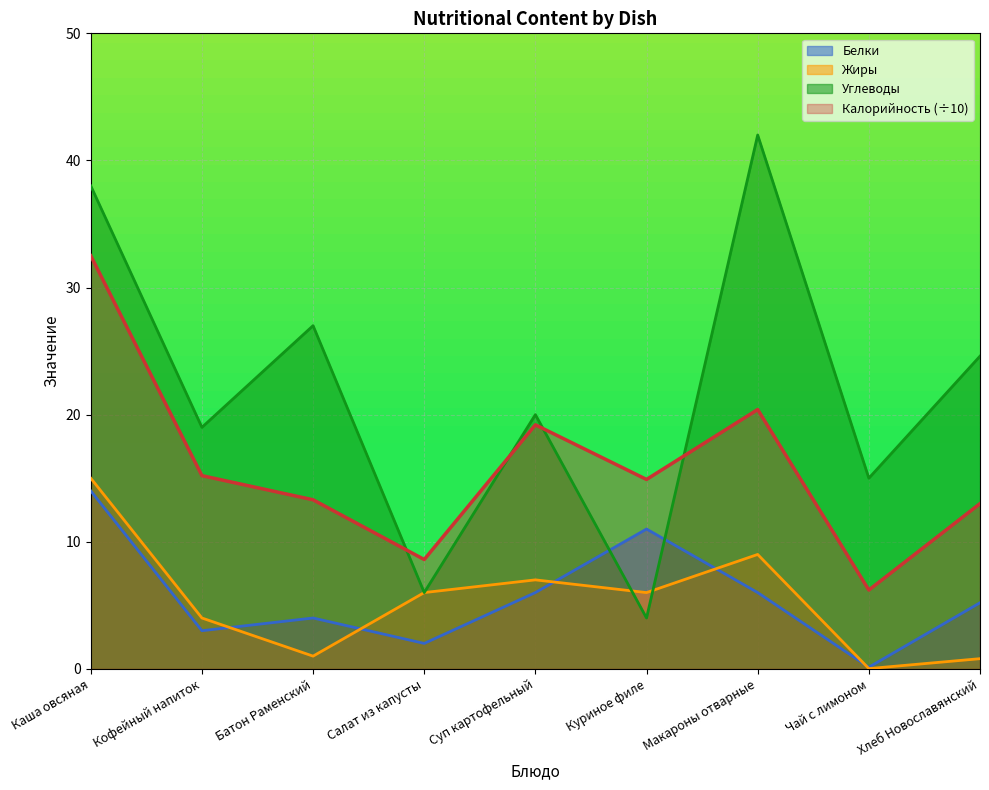

Which series has the largest total across all categories?

Углеводы